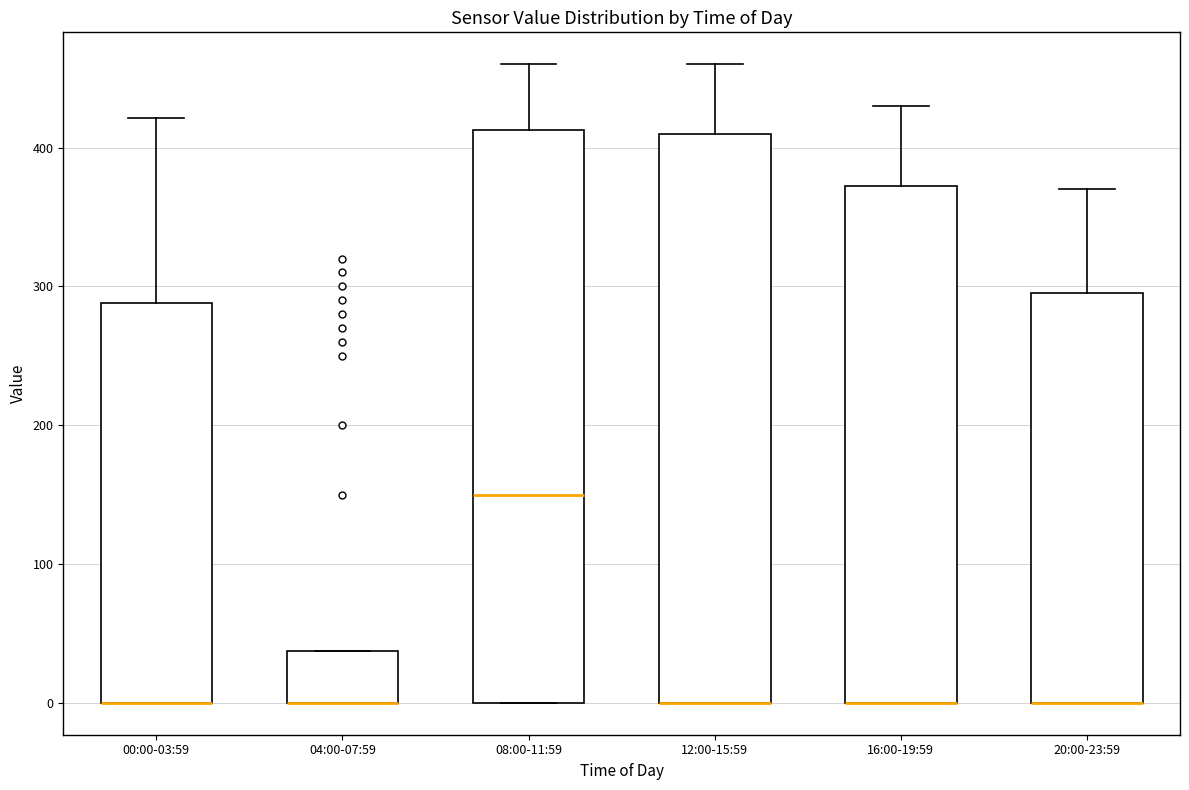

Where is the upper edge of the box for 16:00-19:59 on the y-axis? The values are not printed on the chart, so give them approximately, as read against the axis.

370